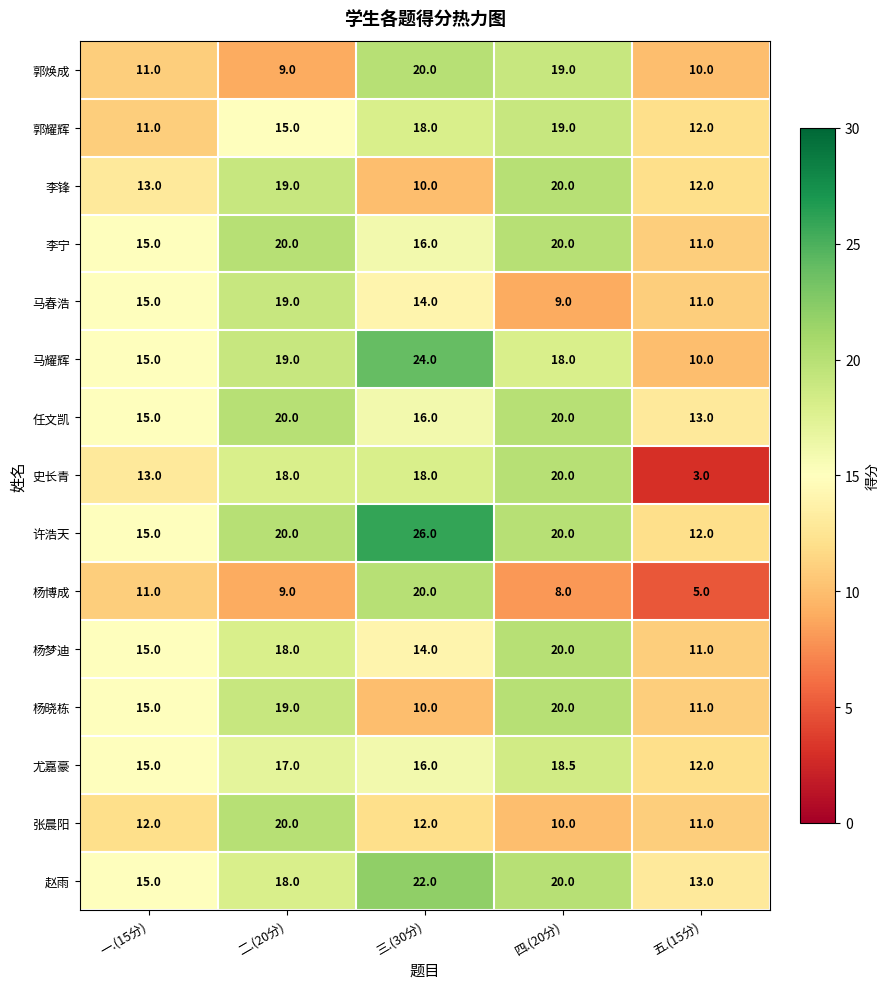

What is the difference between the highest and lowest values at 一.(15分)?

4.0